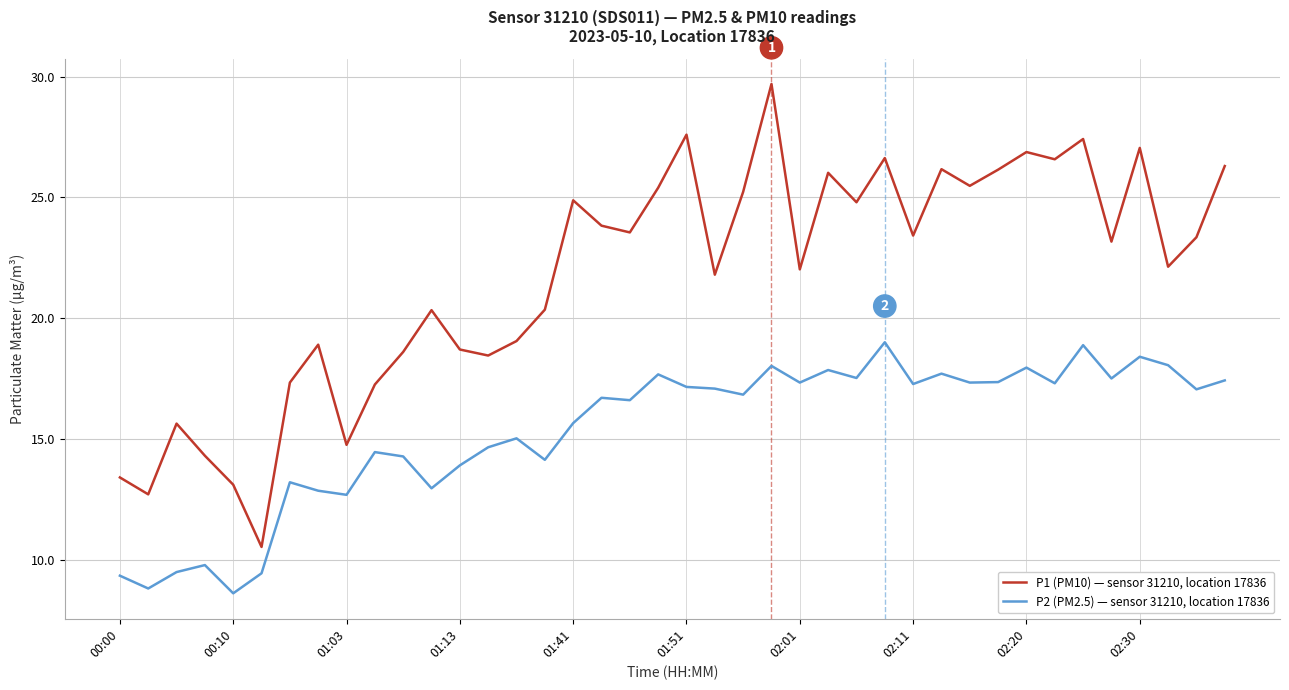

Count the number of data series in this chart.

2